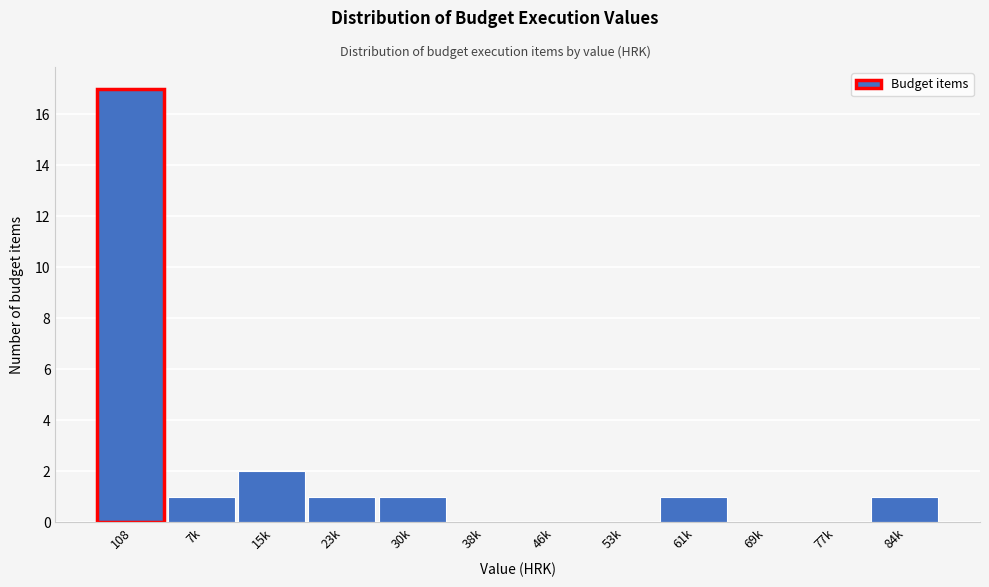

Reading left to right, list all the values displayed in this chart.

108=17	7k=1	15k=2	23k=1	30k=1	38k=0	46k=0	53k=0	61k=1	69k=0	77k=0	84k=1